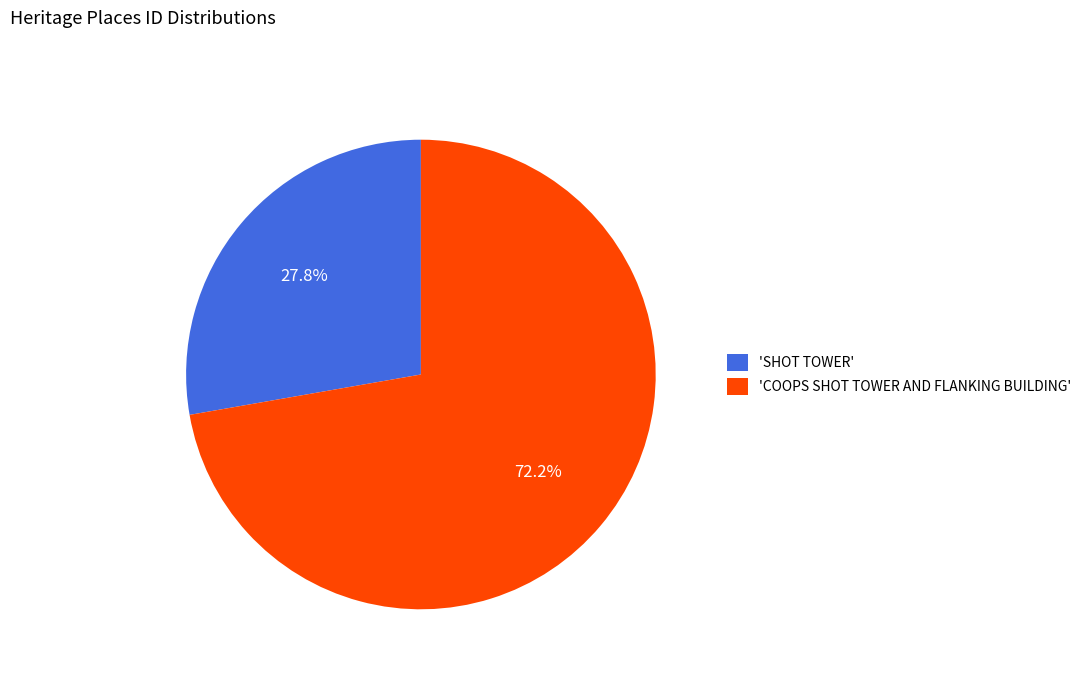

Count the number of slices in the pie.

2